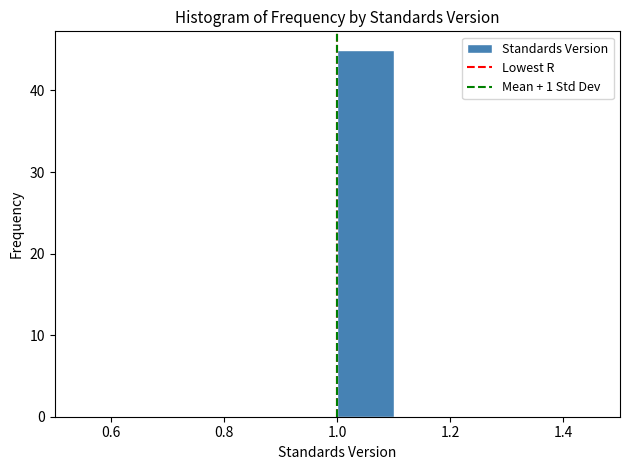

Reading left to right, transcribe this chart: for each bar, give the range it covers on the x-axis and its height. The values are not printed on the chart, so give them approximately, as read against the axis.

0.5 to 0.6: 0
0.6 to 0.7: 0
0.7 to 0.8: 0
0.8 to 0.9: 0
0.9 to 1.0: 0
1.0 to 1.1: 45
1.1 to 1.2: 0
1.2 to 1.3: 0
1.3 to 1.4: 0
1.4 to 1.5: 0